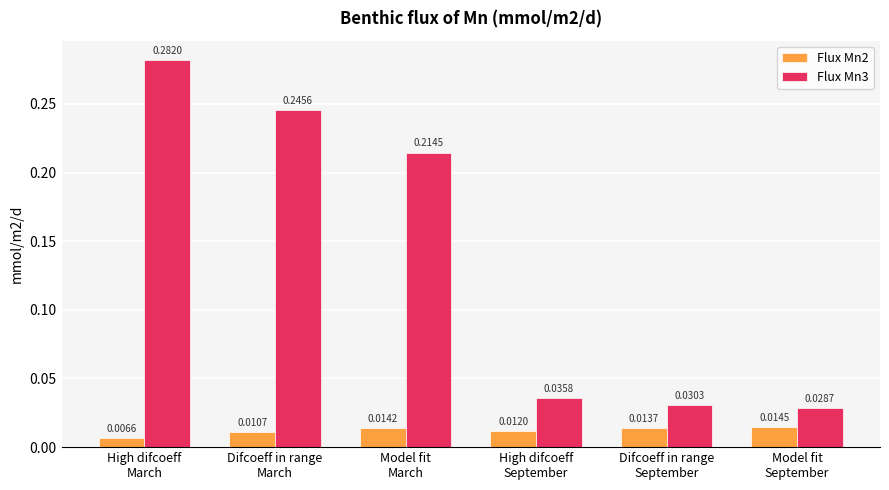

How many bars are there in total?

12